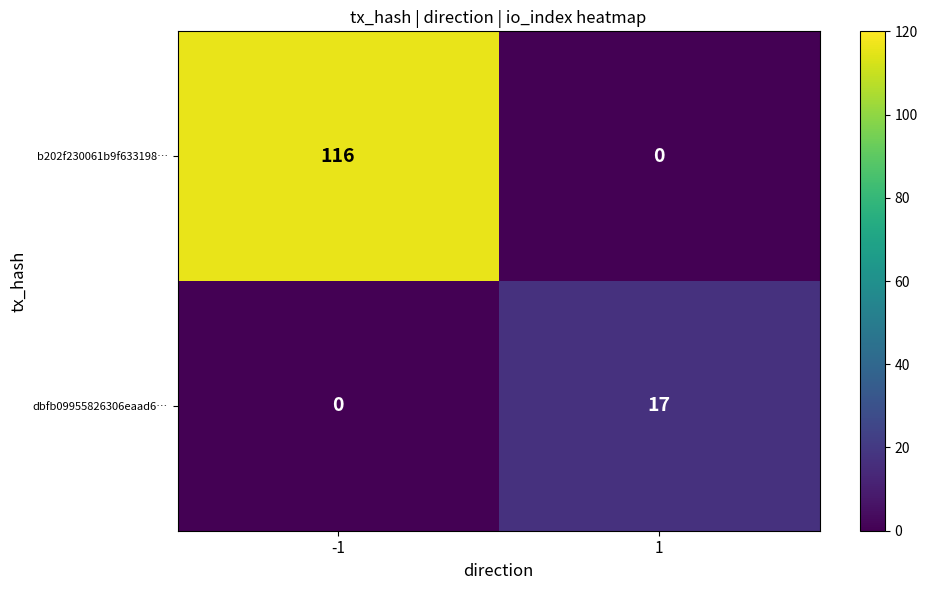

Reading left to right, extract all data points from this chart.

b202f230061b9f633198…: 116	0
dbfb09955826306eaad6…: 0	17